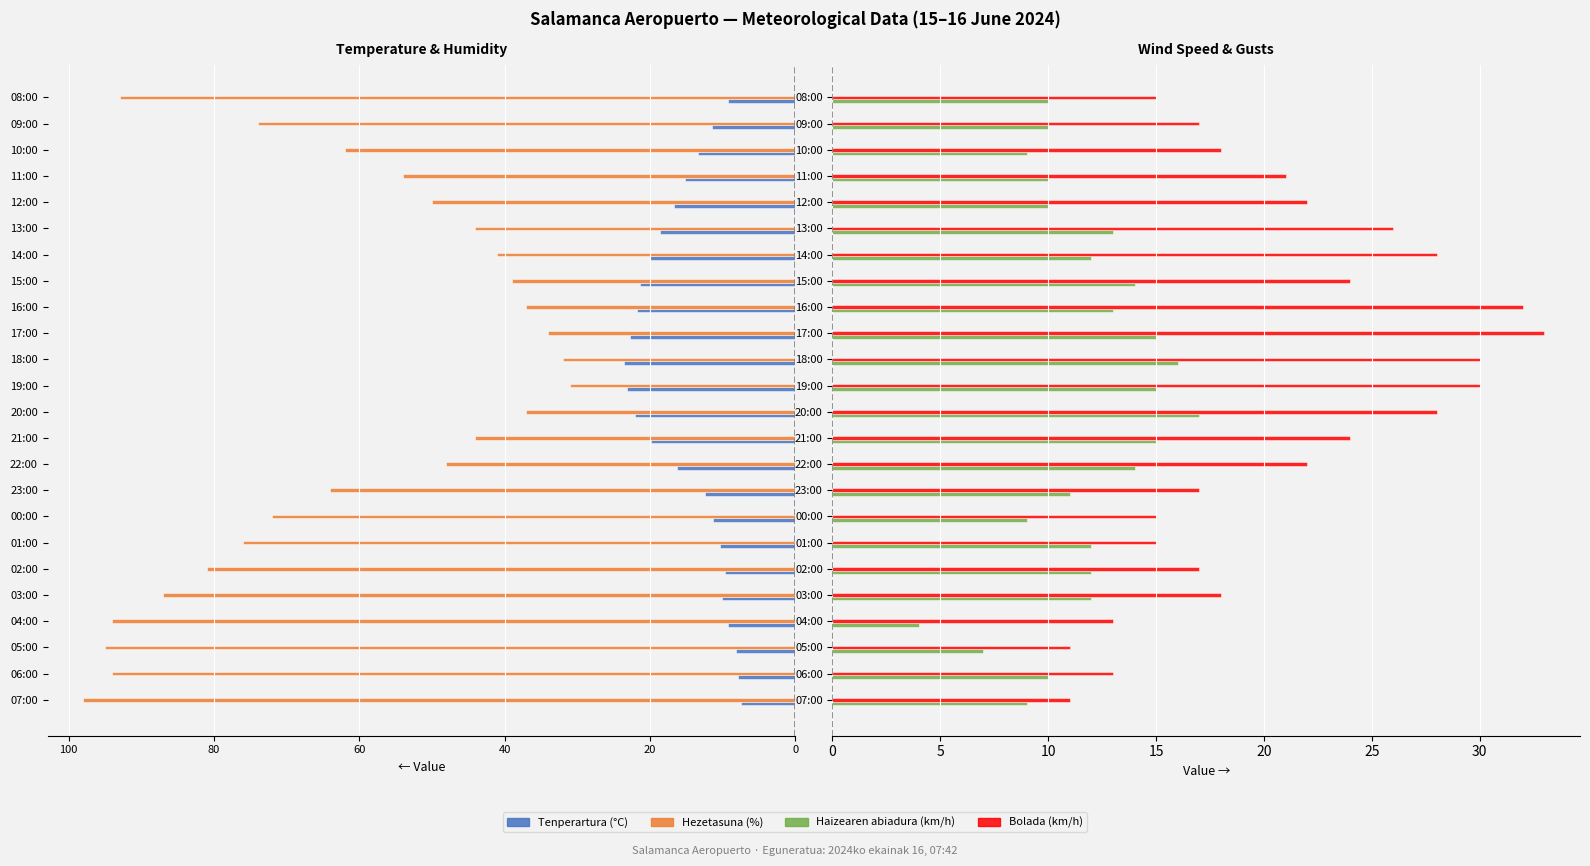

How many values in the Tenperartura (°C) series are below -13?

13